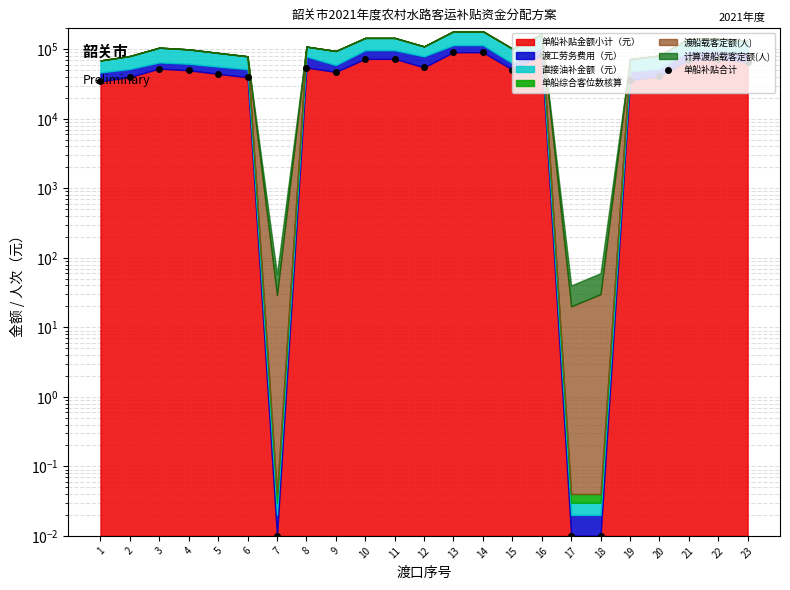

Reading left to right, what are all the values shown in this chart?

1=34500.0	2=40000.0	3=52700.0	4=49800.0	5=44300.0	6=39600.0	7=0.0	8=54600.0	9=47200.0	10=72800.0	11=72800.0	12=55000.0	13=90700.0	14=90700.0	15=51100.0	16=82200.0	17=0.0	18=0.0	19=36100.0	20=40600.0	21=71200.0	22=72100.0	23=65700.0